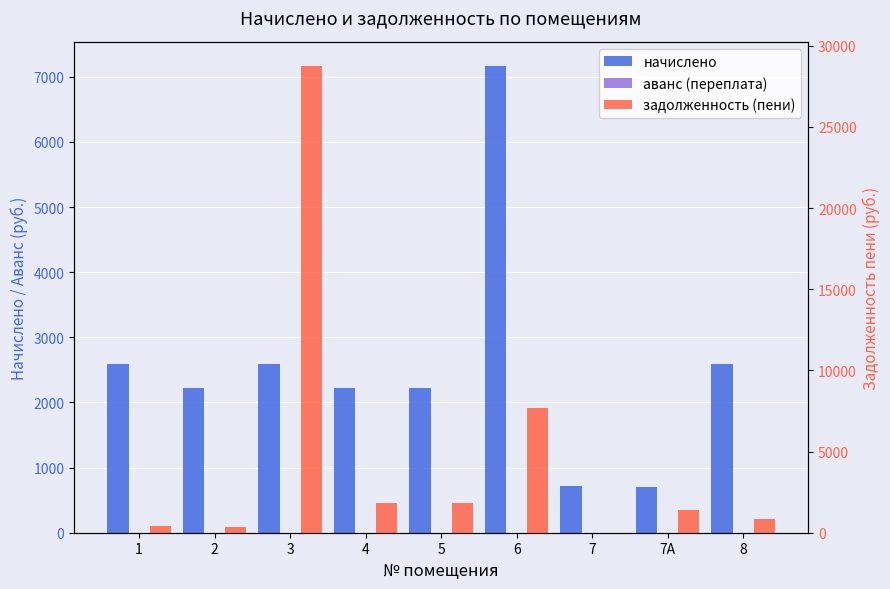

What is the value of the начислено bar at the 3rd from the left?

2597.4